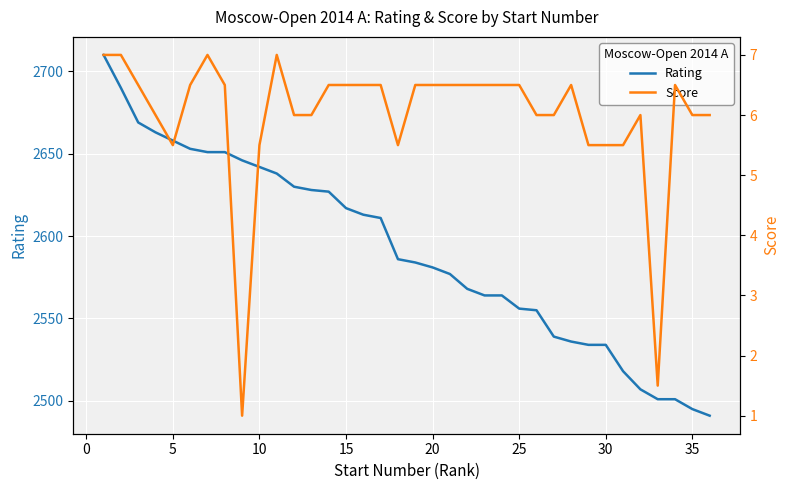

Rank the series by their average value, from lowest to highest.

Score, Rating